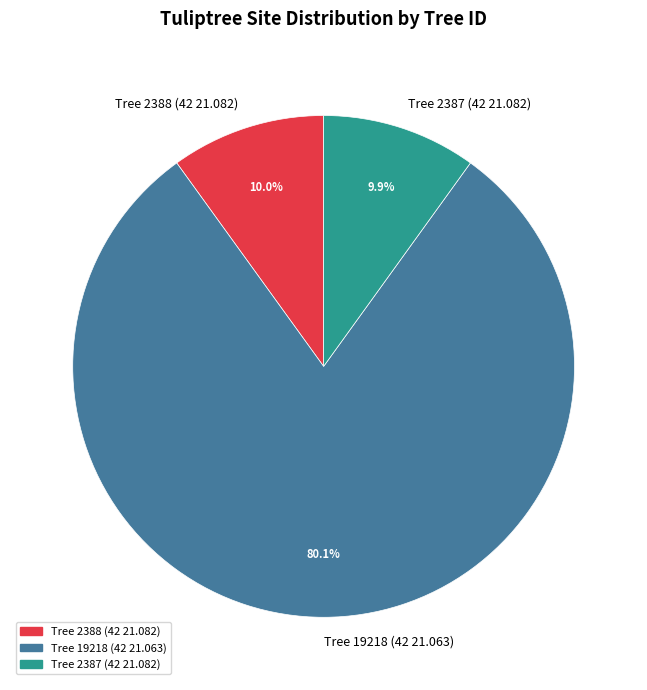

Count the number of slices in the pie.

3